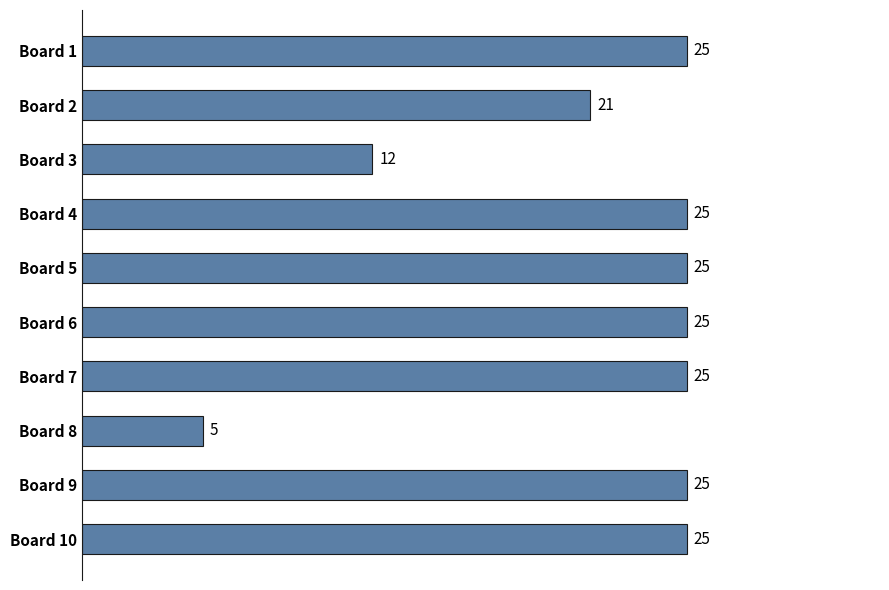

Count the number of data series in this chart.

1